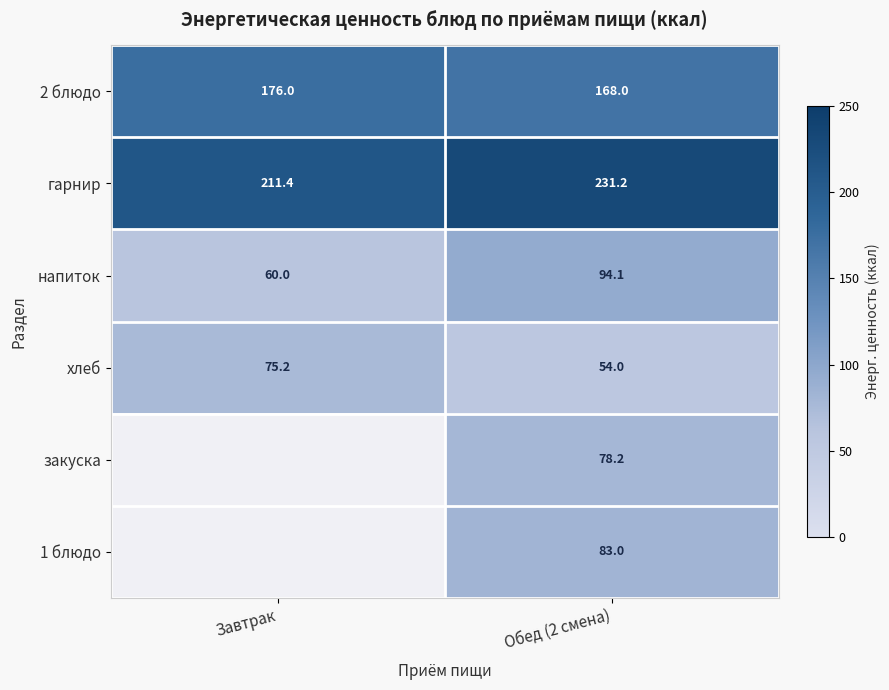

At which label is хлеб closest to 64?

Обед (2 смена)